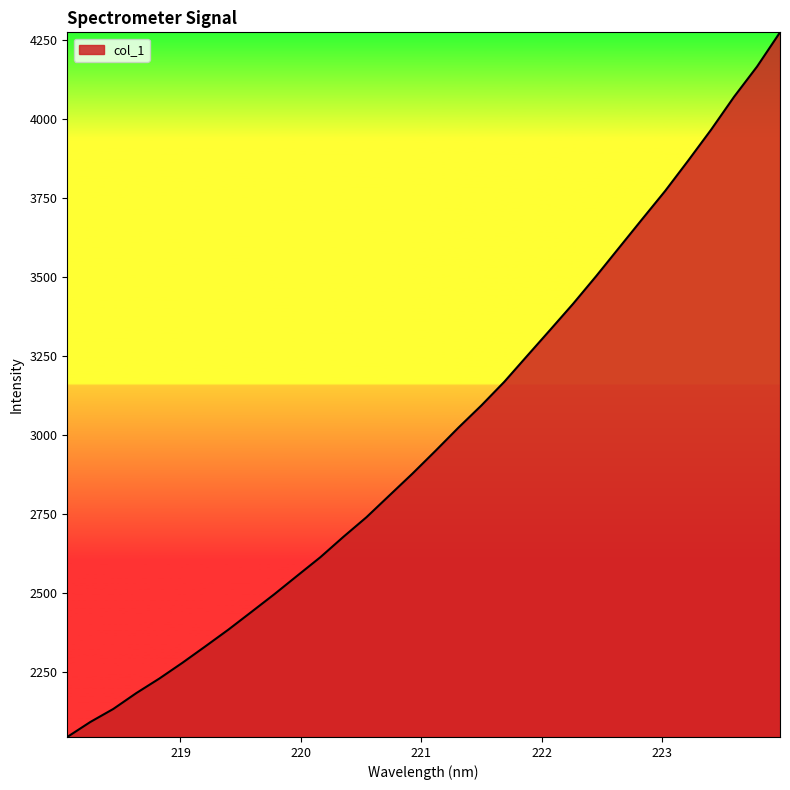

What is the difference between the maximum and minimum values?

2229.4